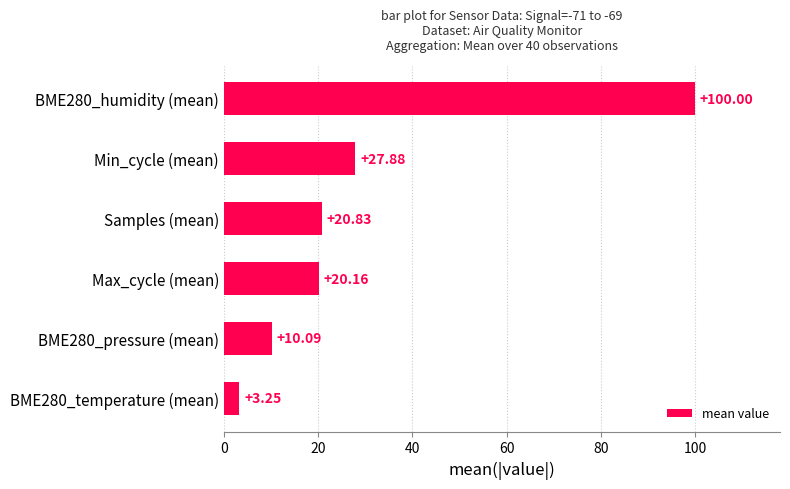

What is the maximum value shown in the chart?

100.0